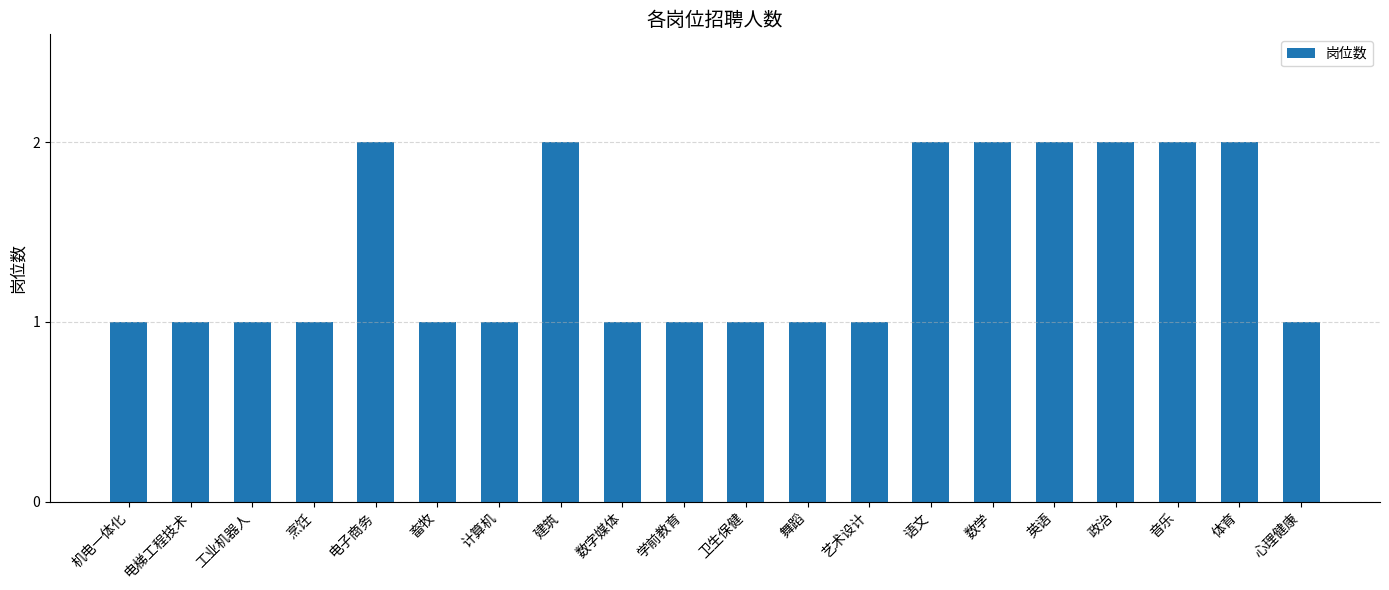

Are the bars horizontal?

No